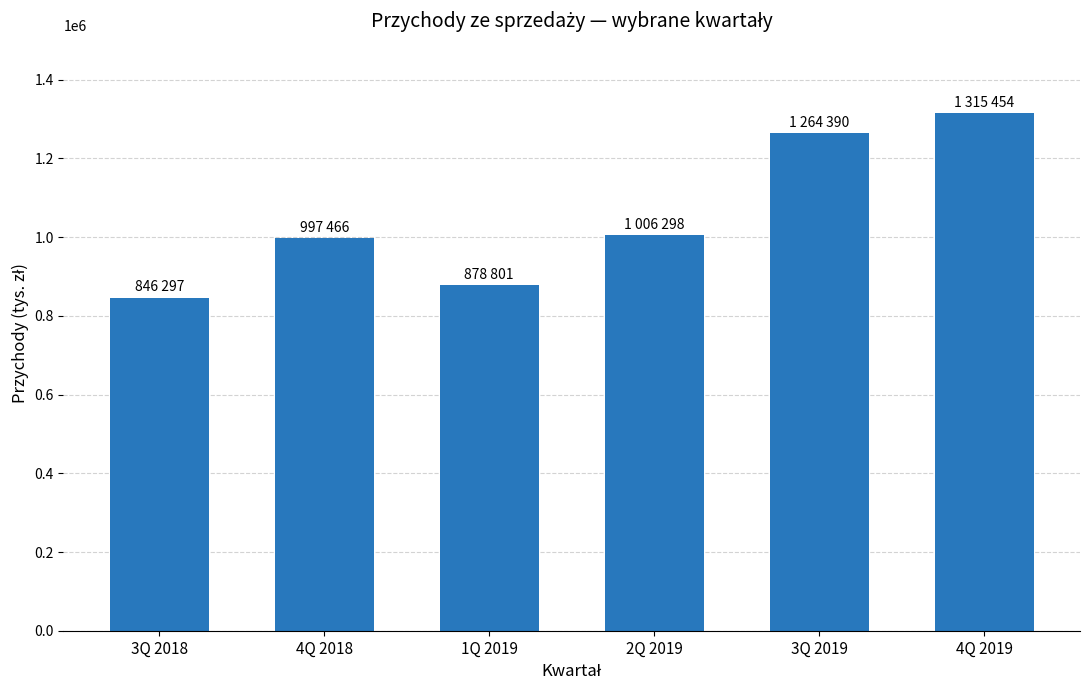

How many bars are there in total?

6